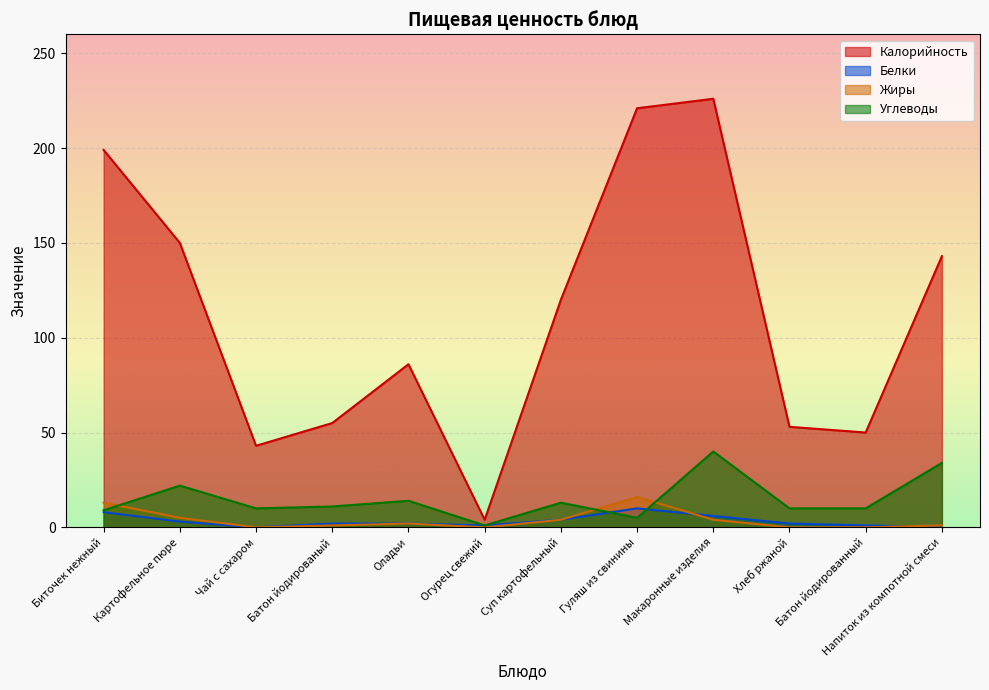

How many lines are shown in the chart?

4